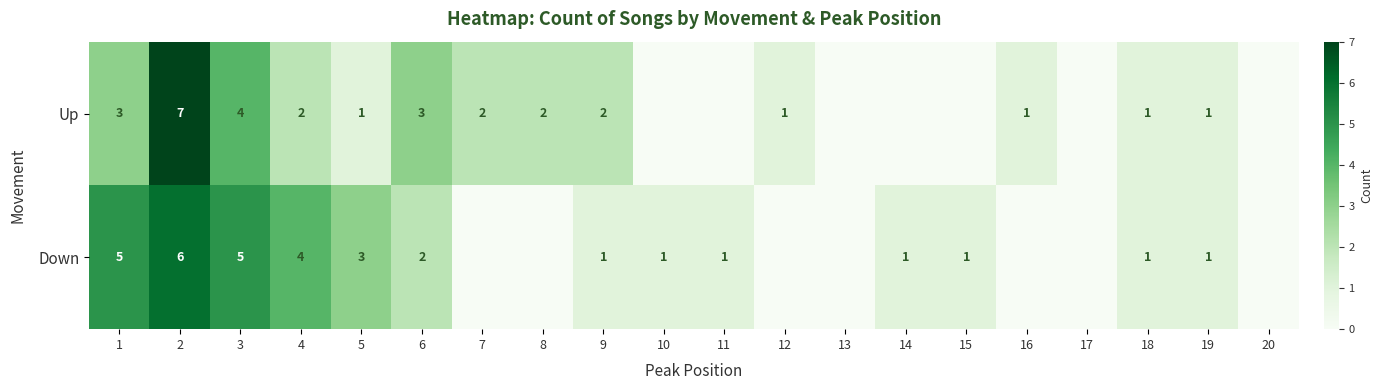

Between 1 and 18, which series saw the biggest shift?

Down